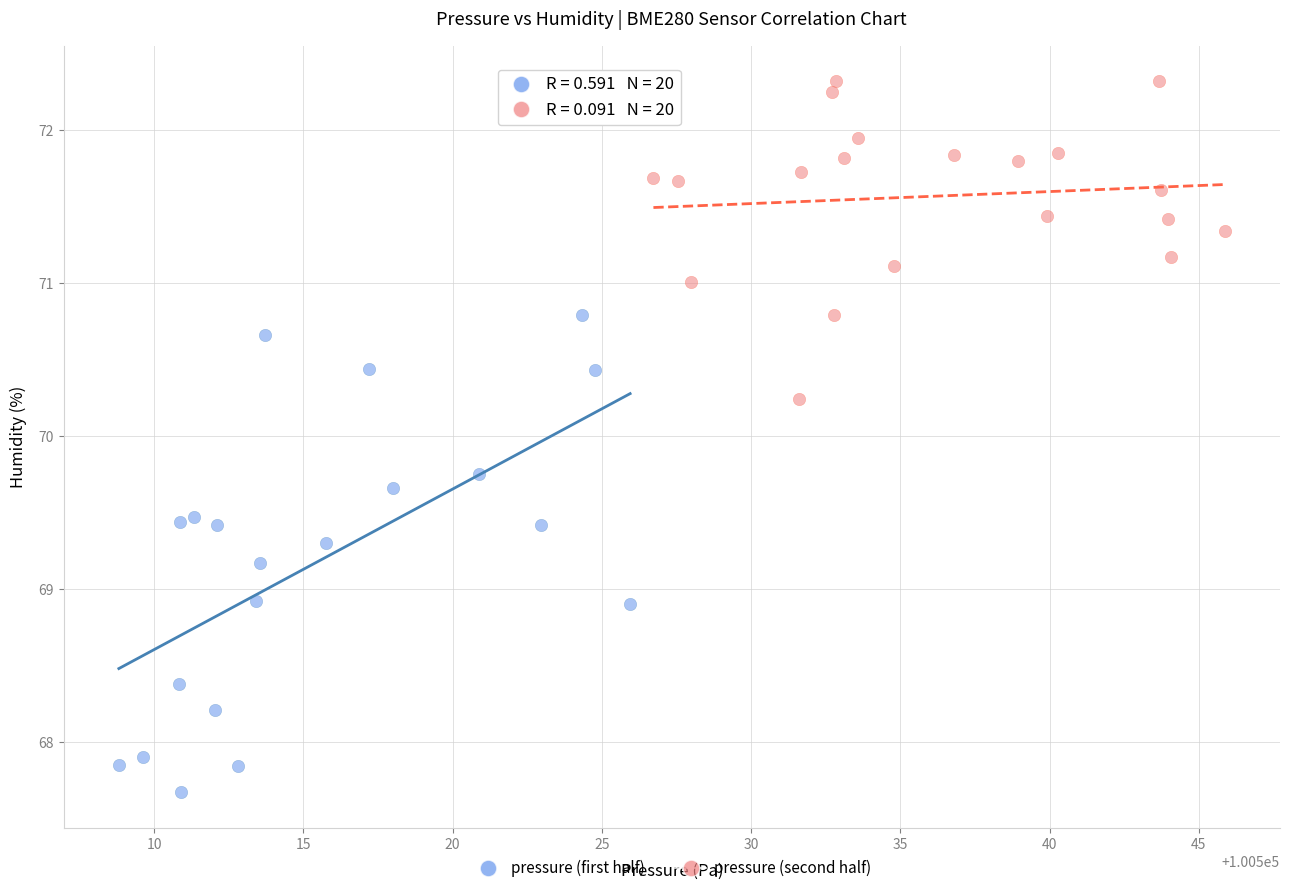

Which series contains the highest Y value?

pressure (second half)